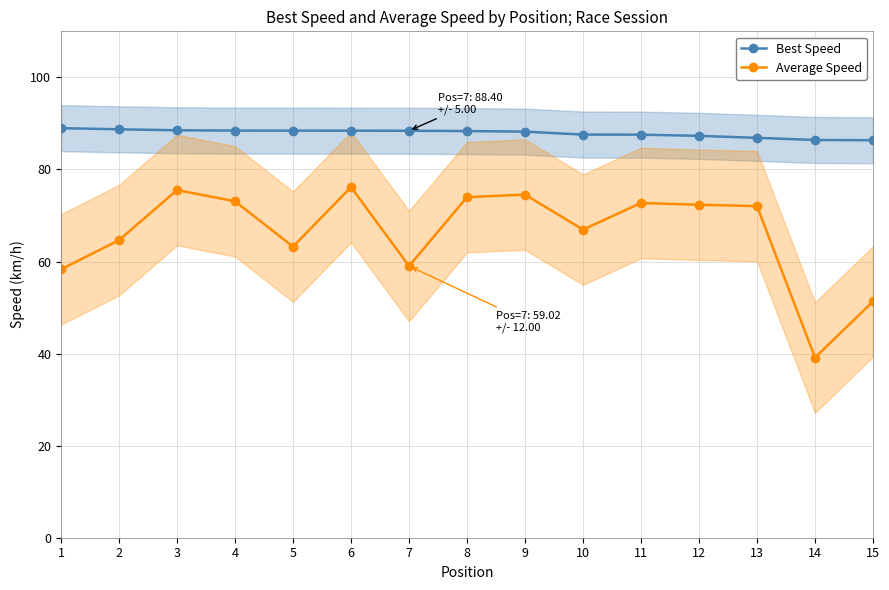

Reading right to left, what are all the values shown in this chart?

Best Speed: 15=86.3	14=86.4	13=86.9	12=87.3	11=87.6	10=87.6	9=88.2	8=88.3	7=88.4	6=88.4	5=88.4	4=88.4	3=88.5	2=88.7	1=89.0
Average Speed: 15=51.3	14=39.1	13=72.0	12=72.3	11=72.7	10=66.9	9=74.5	8=74.0	7=59.0	6=76.2	5=63.2	4=73.1	3=75.5	2=64.6	1=58.3